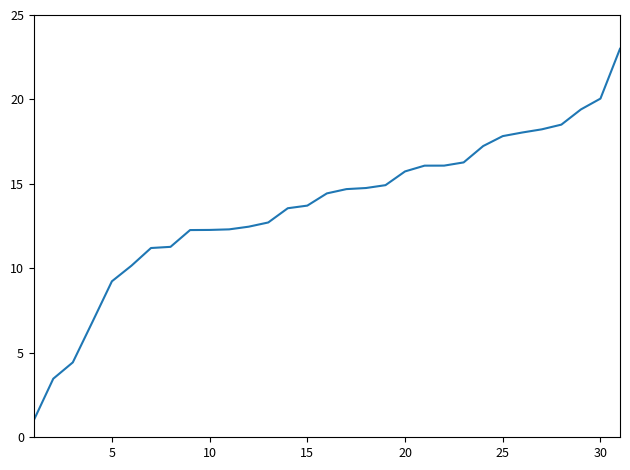

What is the difference between the maximum and second lowest values?

19.5